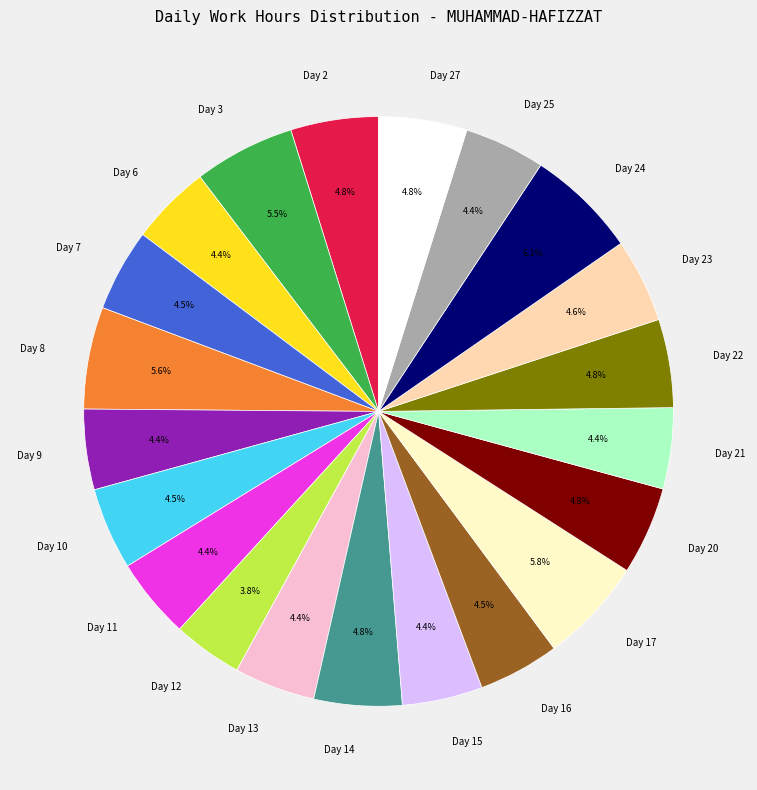

How many segments does this pie chart have?

21